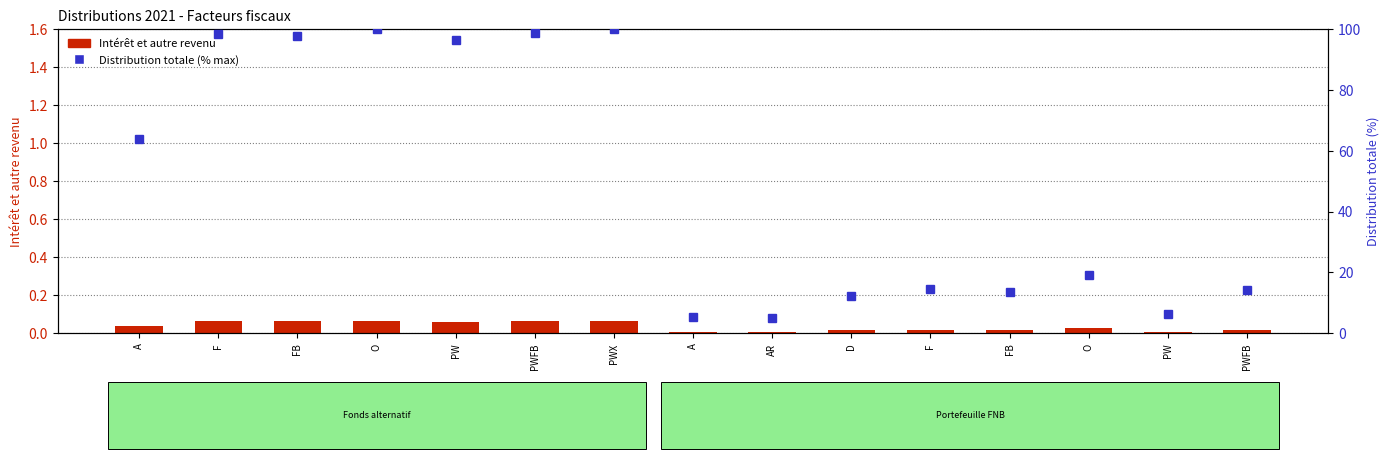

List the series in order of their overall mean, lowest first.

Intérêt et autre revenu, Distribution totale (% max)